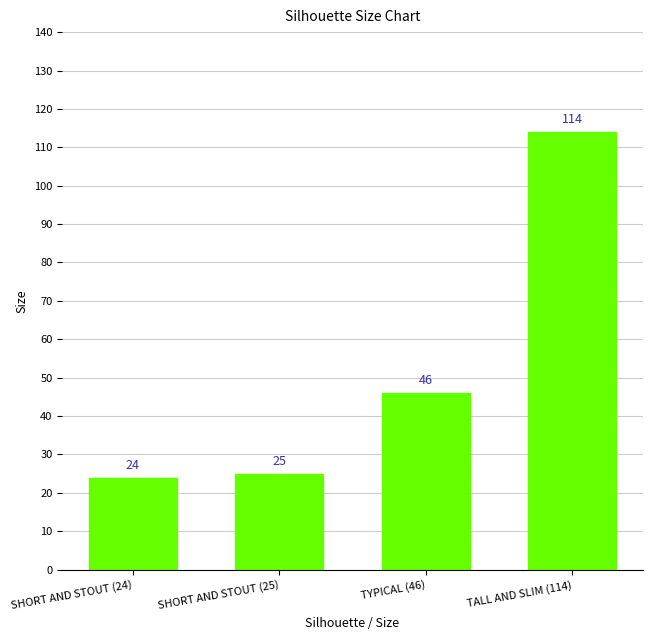

What is the maximum value shown in the chart?

114